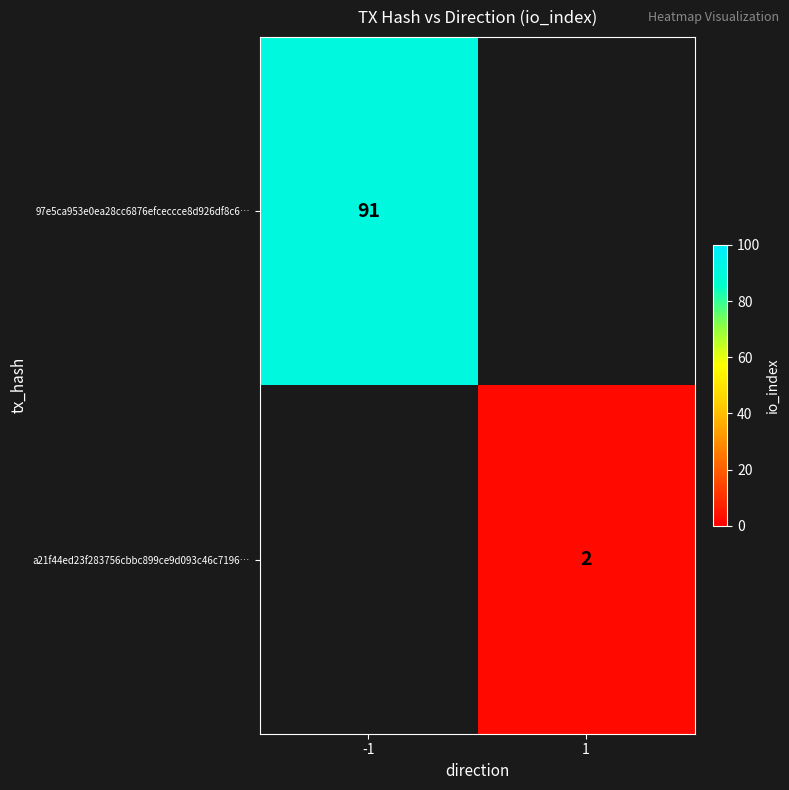

The 97e5ca953e0ea28cc6876efceccce8d926df8c6… series shows 91 at -1. True or false?

True